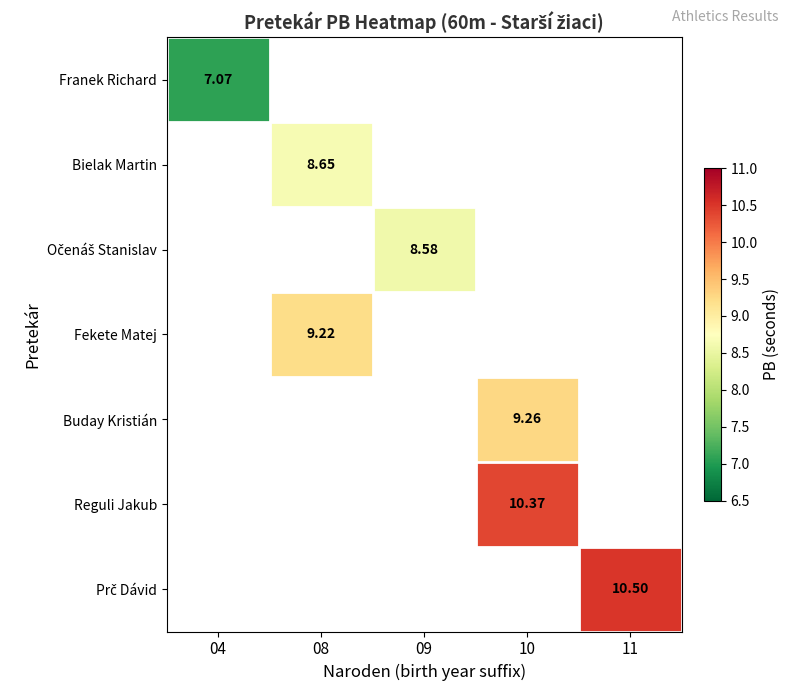

Read the Očenáš Stanislav value at 09.

8.6